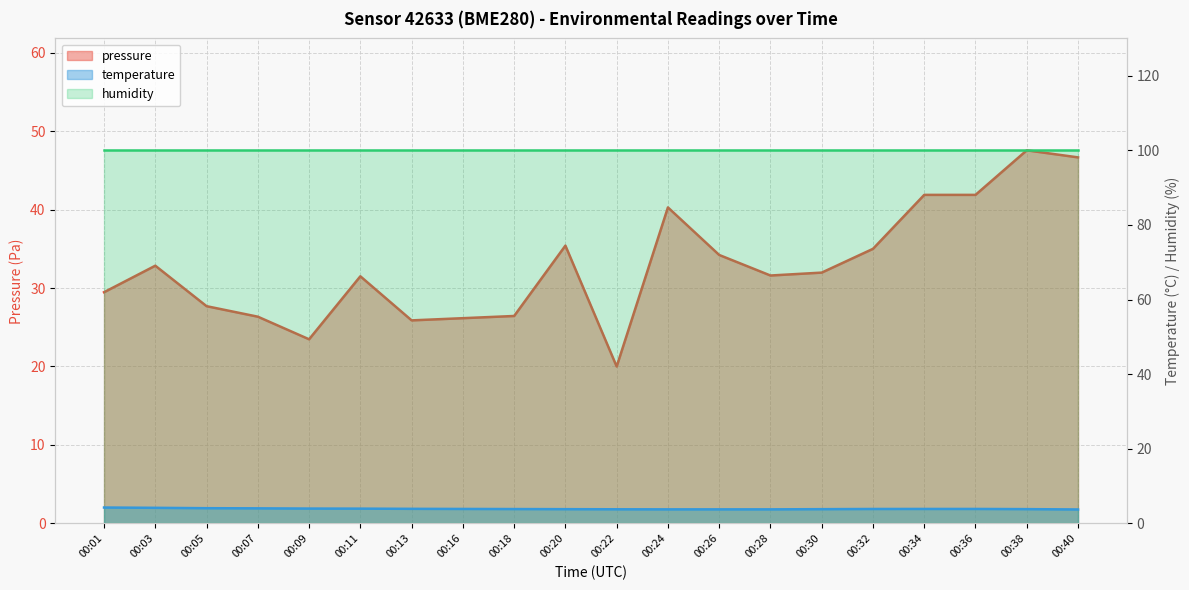

Reading left to right, extract all data points from this chart.

pressure: 00:01=29.5	00:03=32.9	00:05=27.7	00:07=26.4	00:09=23.5	00:11=31.5	00:13=25.9	00:16=26.2	00:18=26.4	00:20=35.4	00:22=20.0	00:24=40.3	00:26=34.2	00:28=31.6	00:30=32.0	00:32=35.0	00:34=41.9	00:36=41.9	00:38=47.6	00:40=46.7
temperature: 00:01=4.2	00:03=4.2	00:05=4.1	00:07=4.0	00:09=4.0	00:11=4.0	00:13=3.9	00:16=3.9	00:18=3.8	00:20=3.8	00:22=3.8	00:24=3.8	00:26=3.8	00:28=3.8	00:30=3.8	00:32=3.9	00:34=3.9	00:36=3.9	00:38=3.8	00:40=3.7